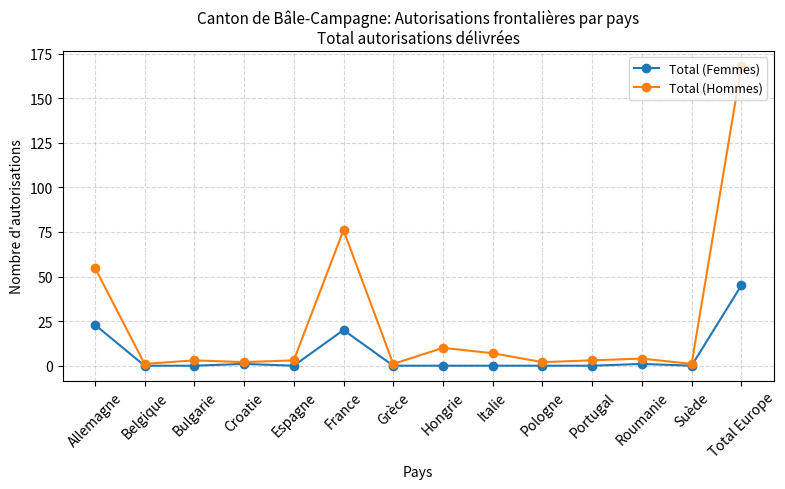

What is the difference between the maximum and second lowest values in the Total (Hommes) series?

167